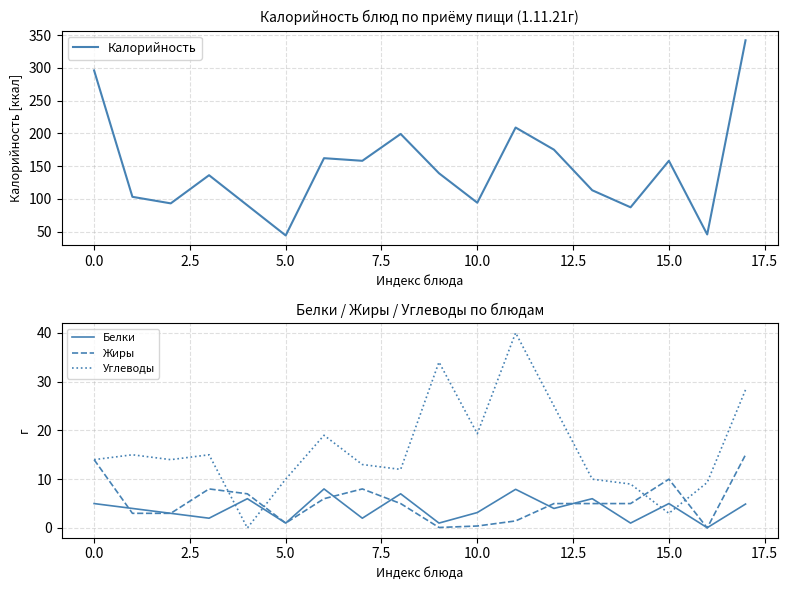

Which series ends up on top after the final intersection of Углеводы and Белки?

Углеводы